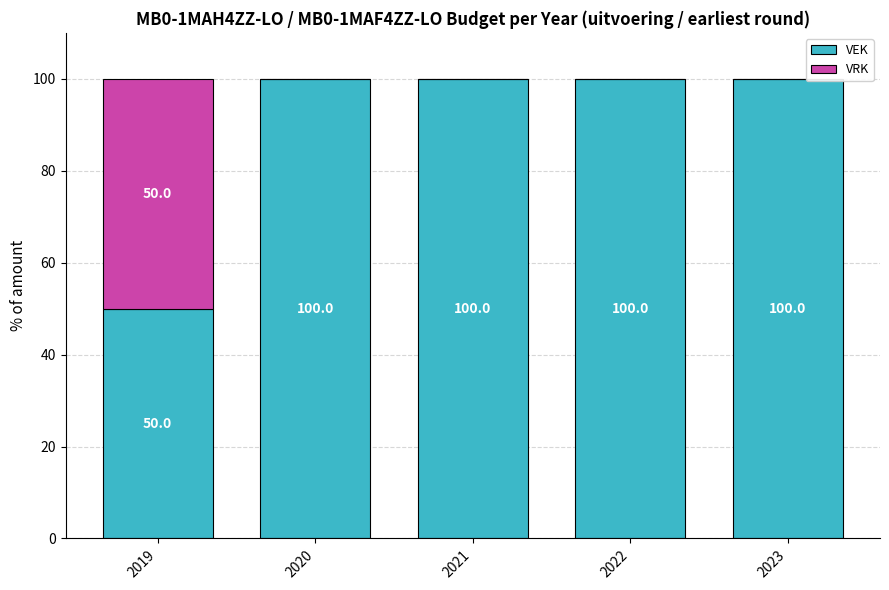

What is the total value across all series at 2021?

100